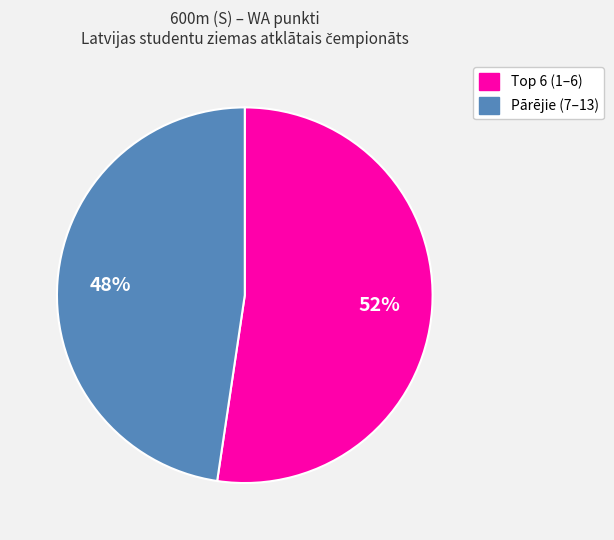

To the nearest percent, what is the average slice percentage?

50%